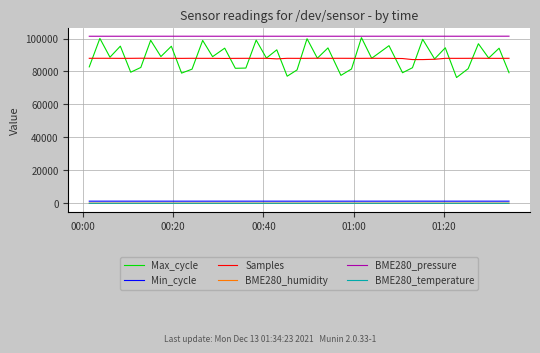

Which series has the largest total across all categories?

BME280_pressure